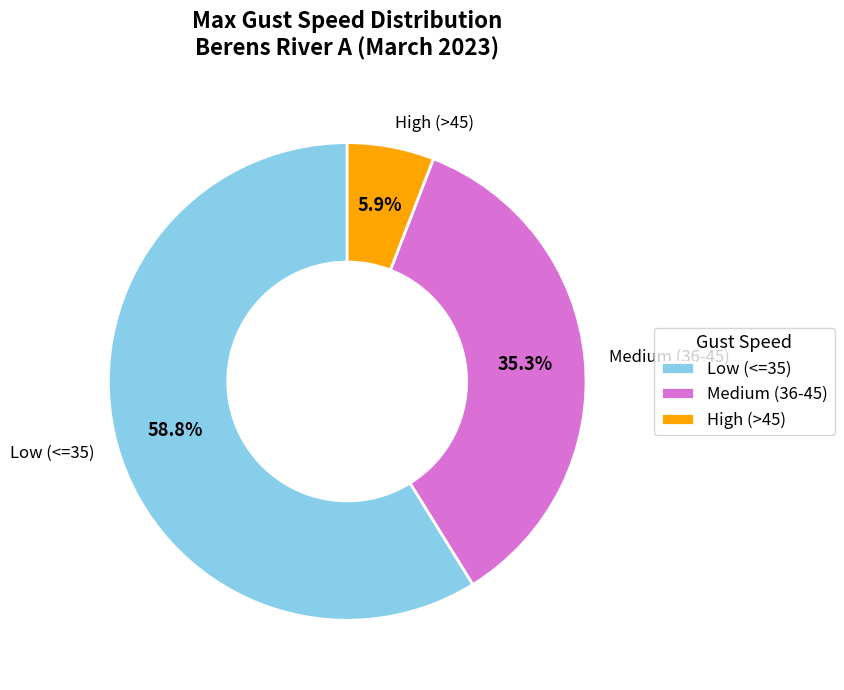

Which slice represents more than half of the pie?

Low (<=35)